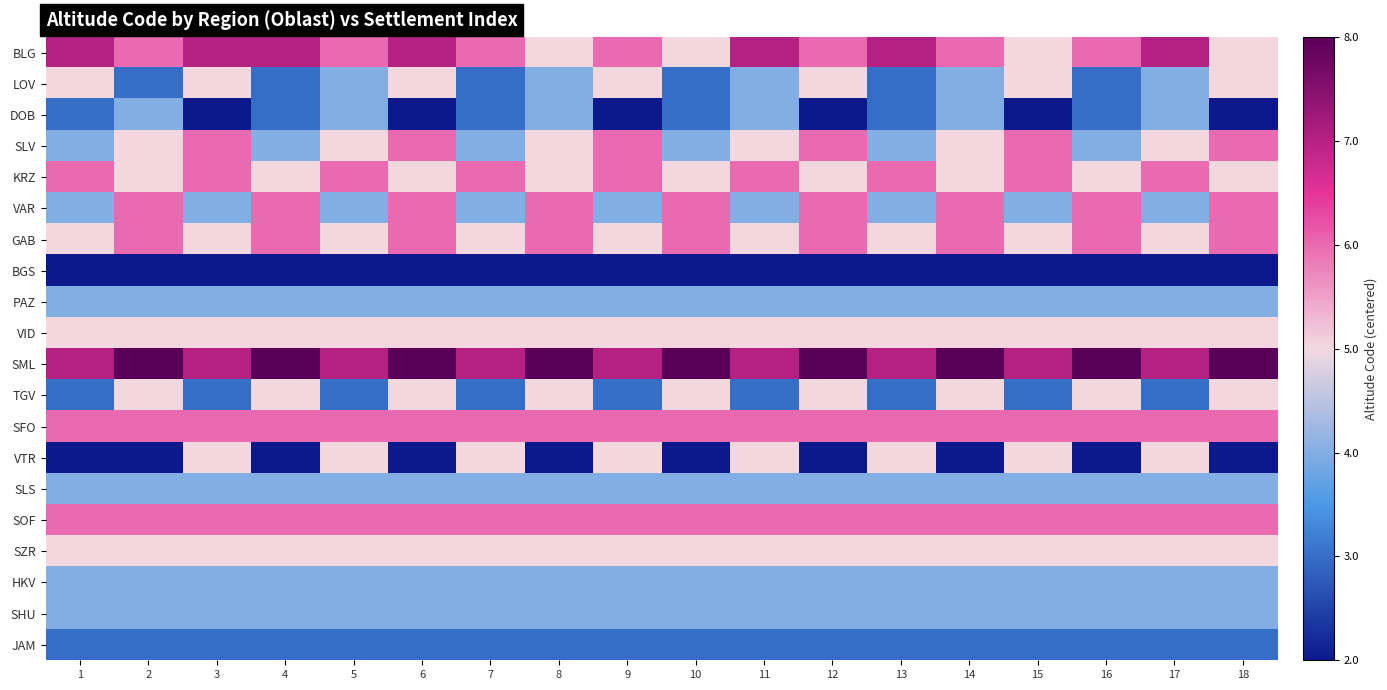

Which category has the lowest value across all series?

3